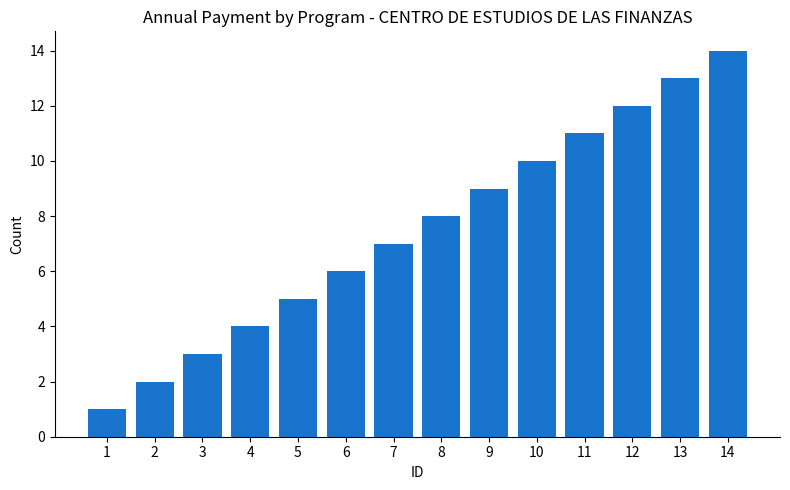

Does the chart contain any negative values?

No